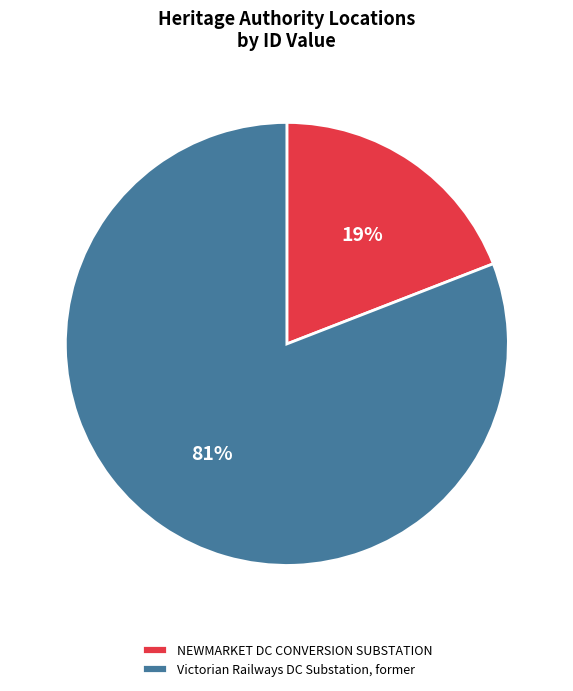

To the nearest percent, what portion does NEWMARKET DC CONVERSION SUBSTATION represent?

19%